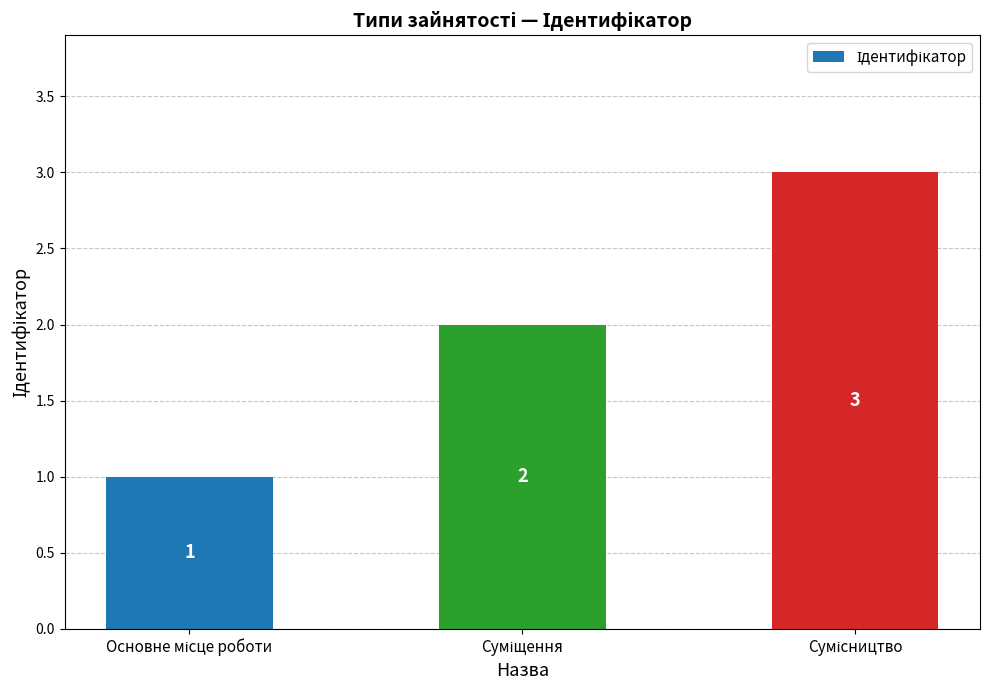

What is the sum of all values?

6